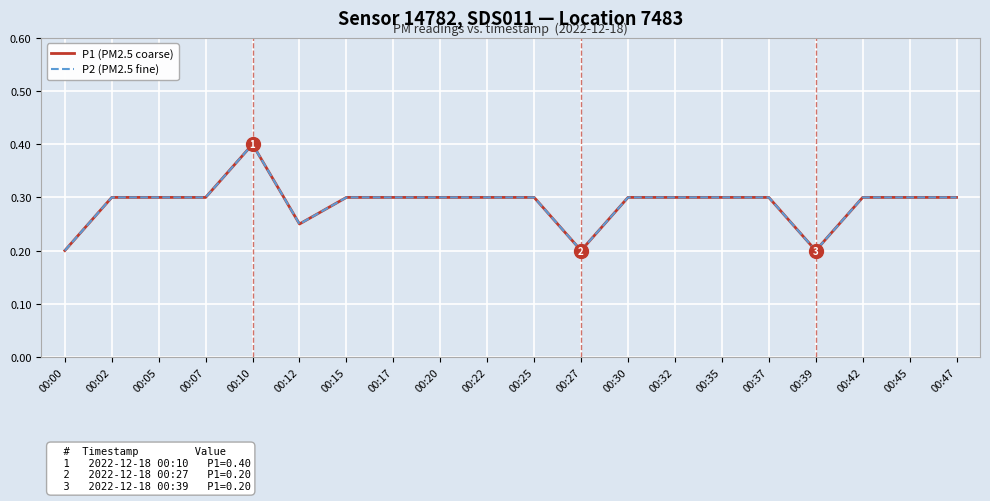

True or false: P2 (PM2.5 fine) has a value of 0.1 at 00:39.

False